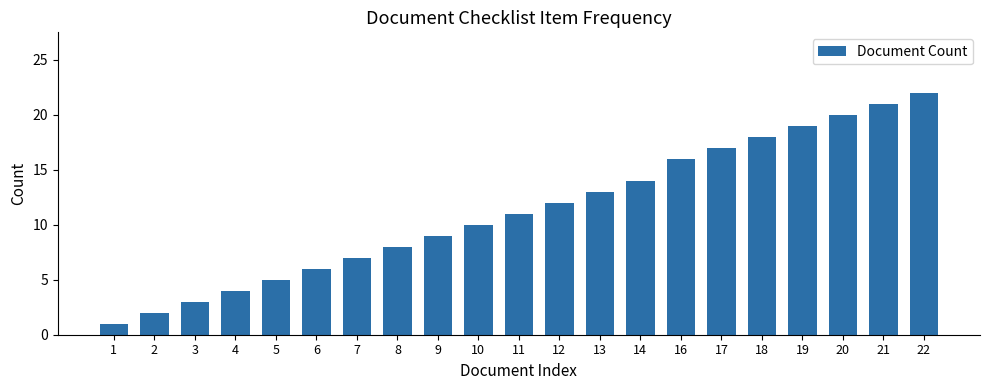

The value at 5 is 5. True or false?

True